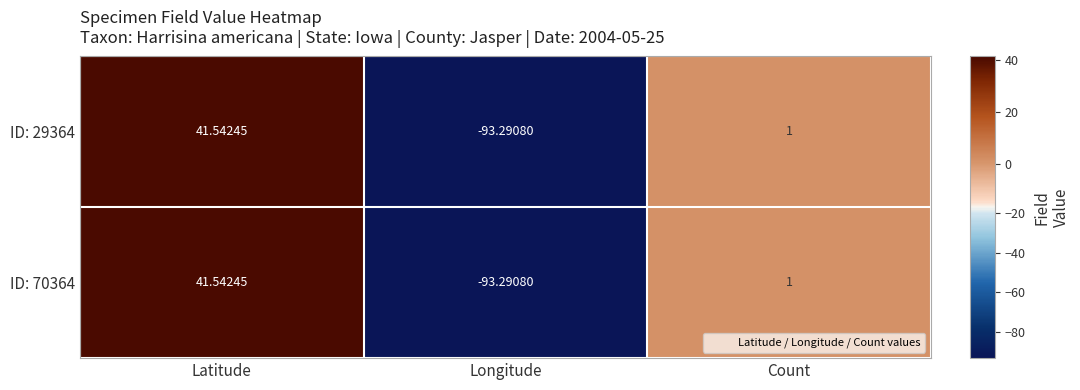

Rank the categories by ID: 29364 value from lowest to highest.

Longitude, Count, Latitude